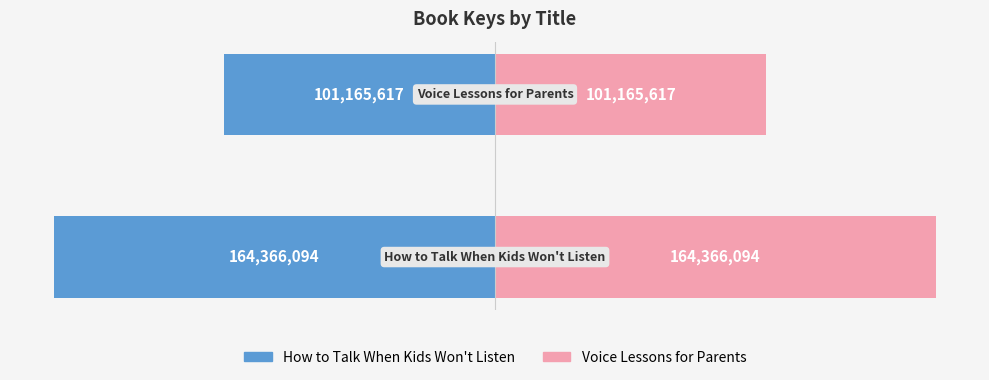

True or false: Voice Lessons for Parents has a value of 164366094 at 0.

True